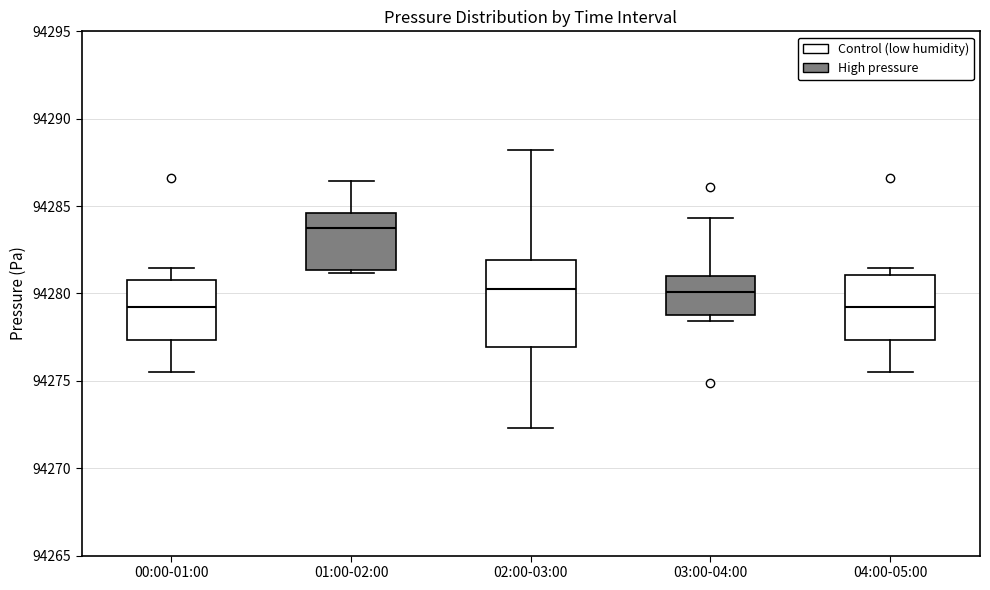

Which box's median line is the highest?

01:00-02:00